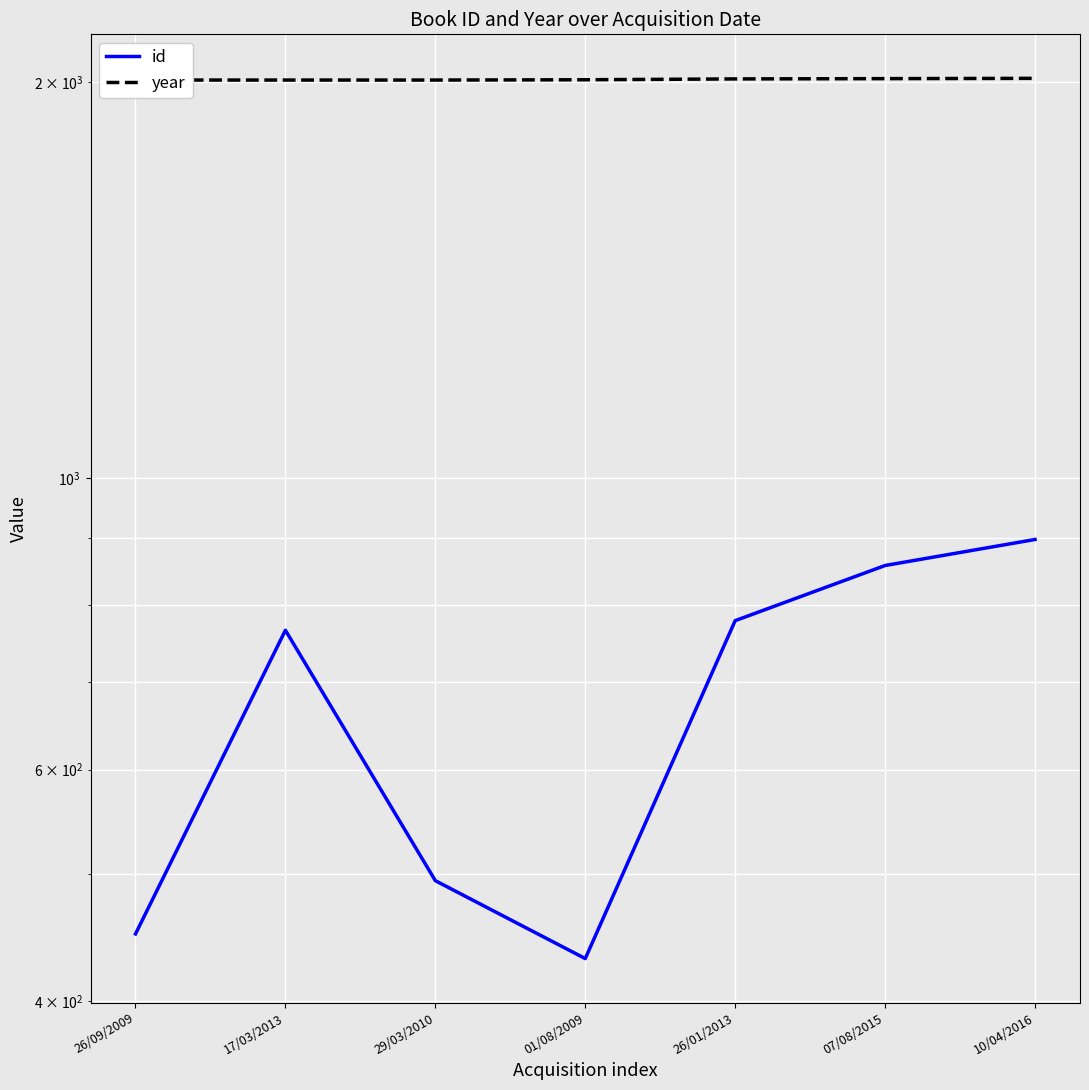

What is the minimum value for year?

2008